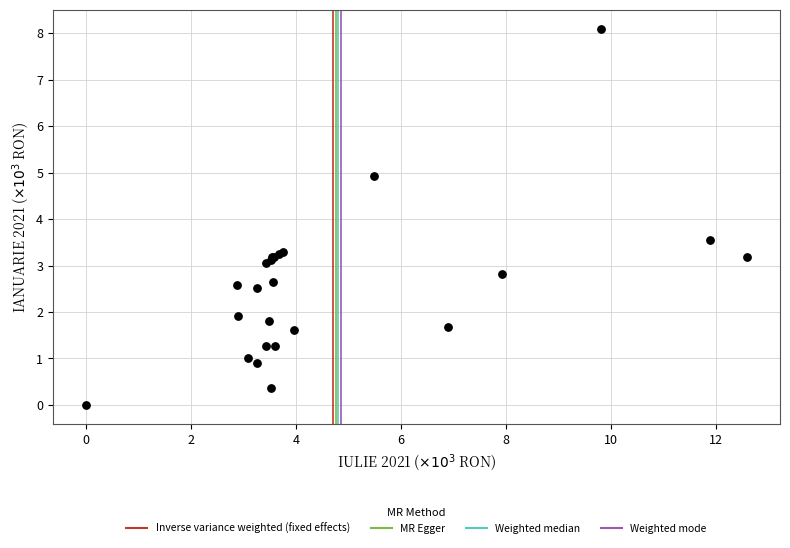

What Y value in the scatter plot is closest to 4?

3.5